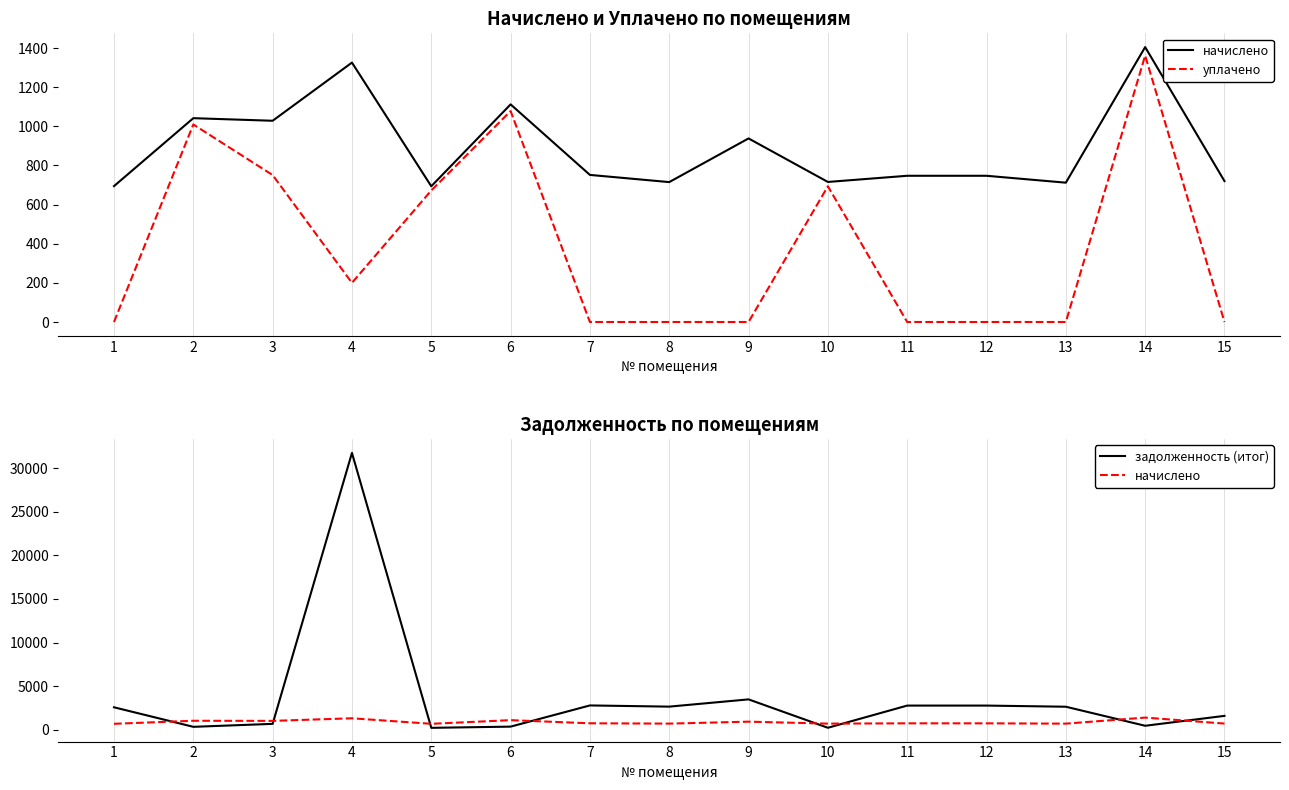

How many interior local peaks does the начислено series have?

5